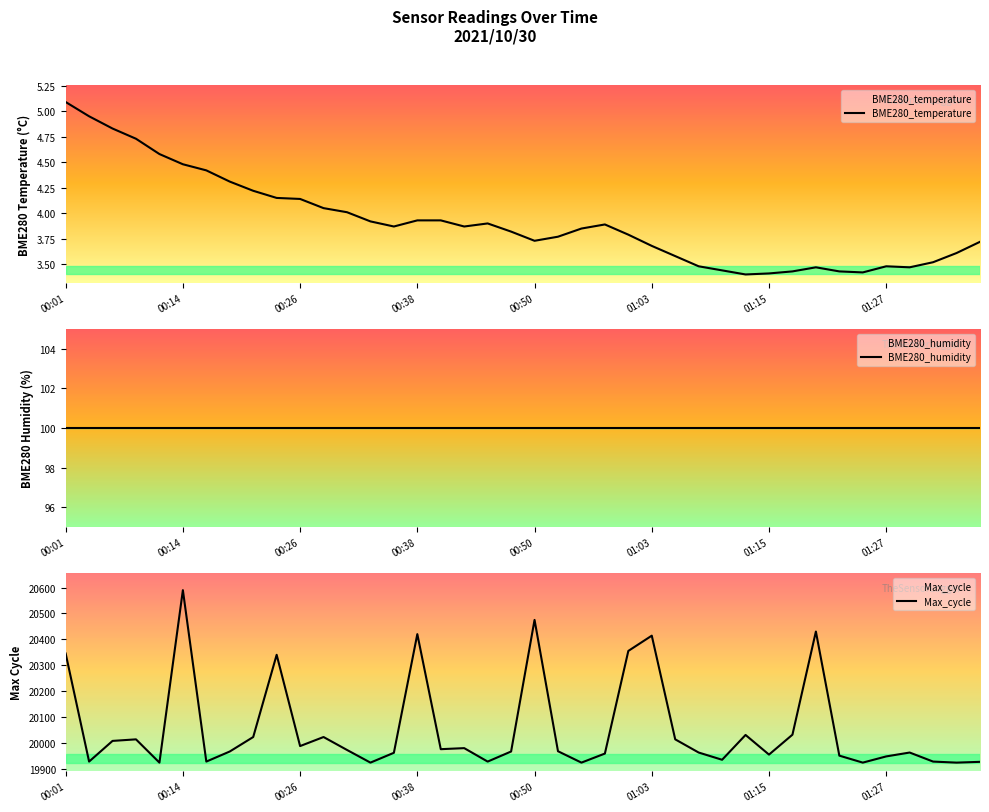

How many interior local valleys does the Max_cycle series have?

12